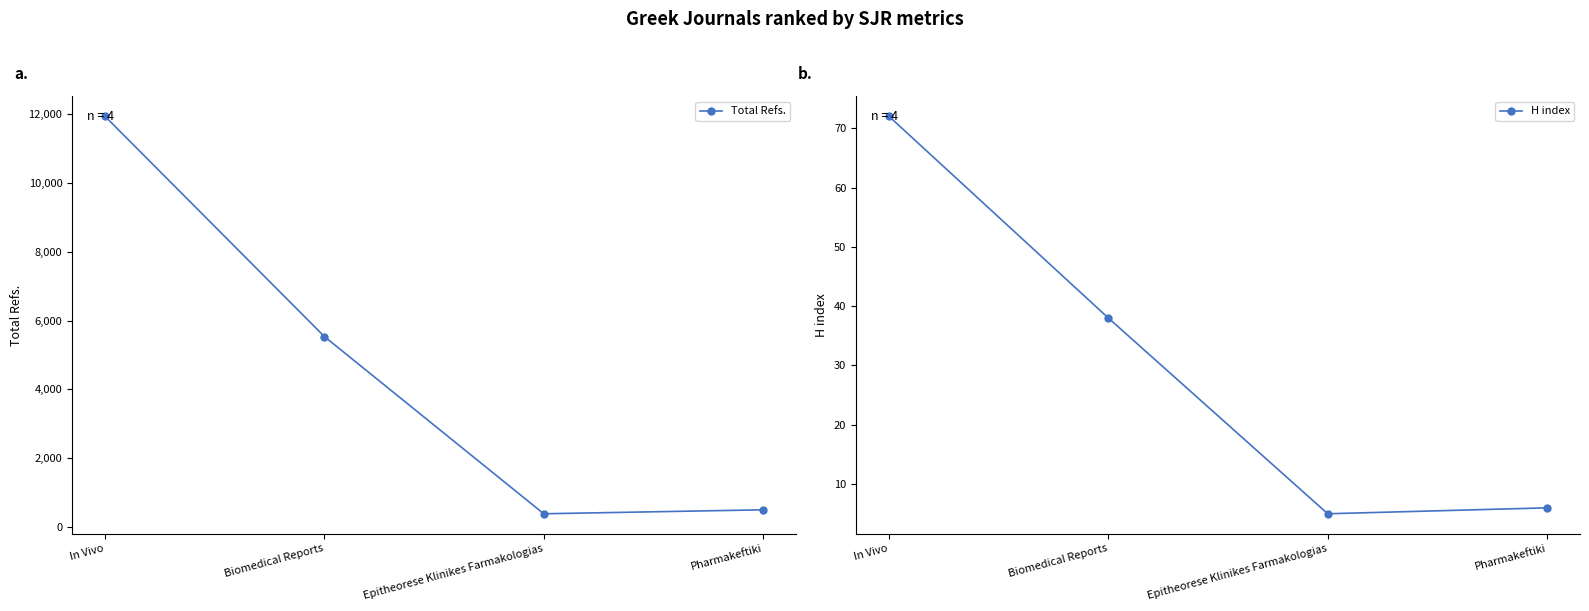

What is the sum of the H index values at In Vivo and Pharmakeftiki?

78